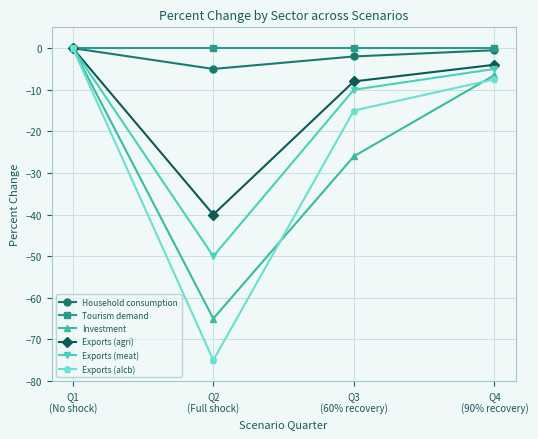

What is the smallest value displayed?

-75.0